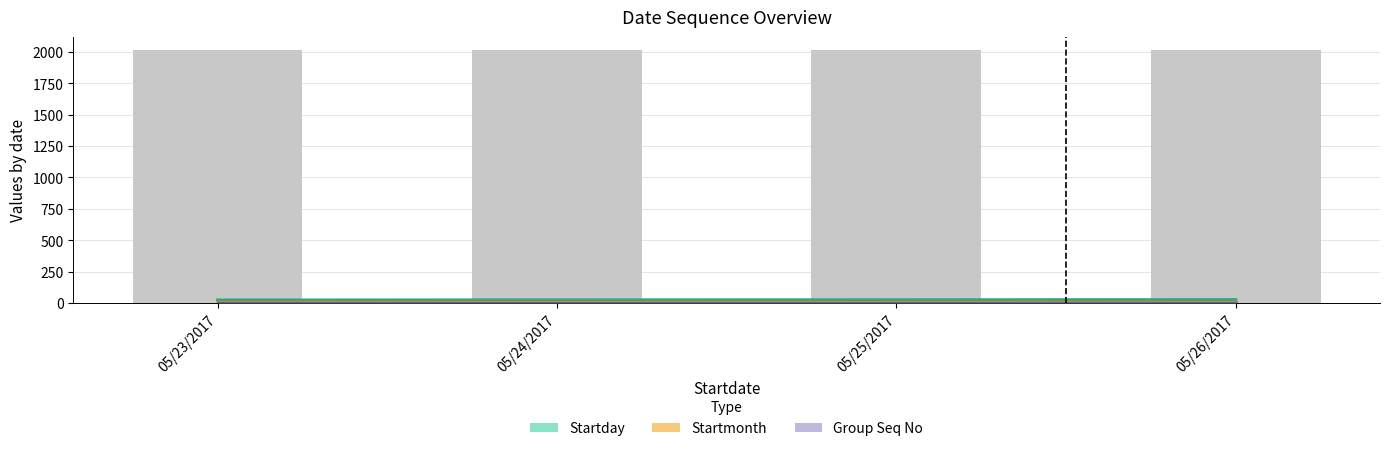

Which series has the largest range (max minus min)?

Startday